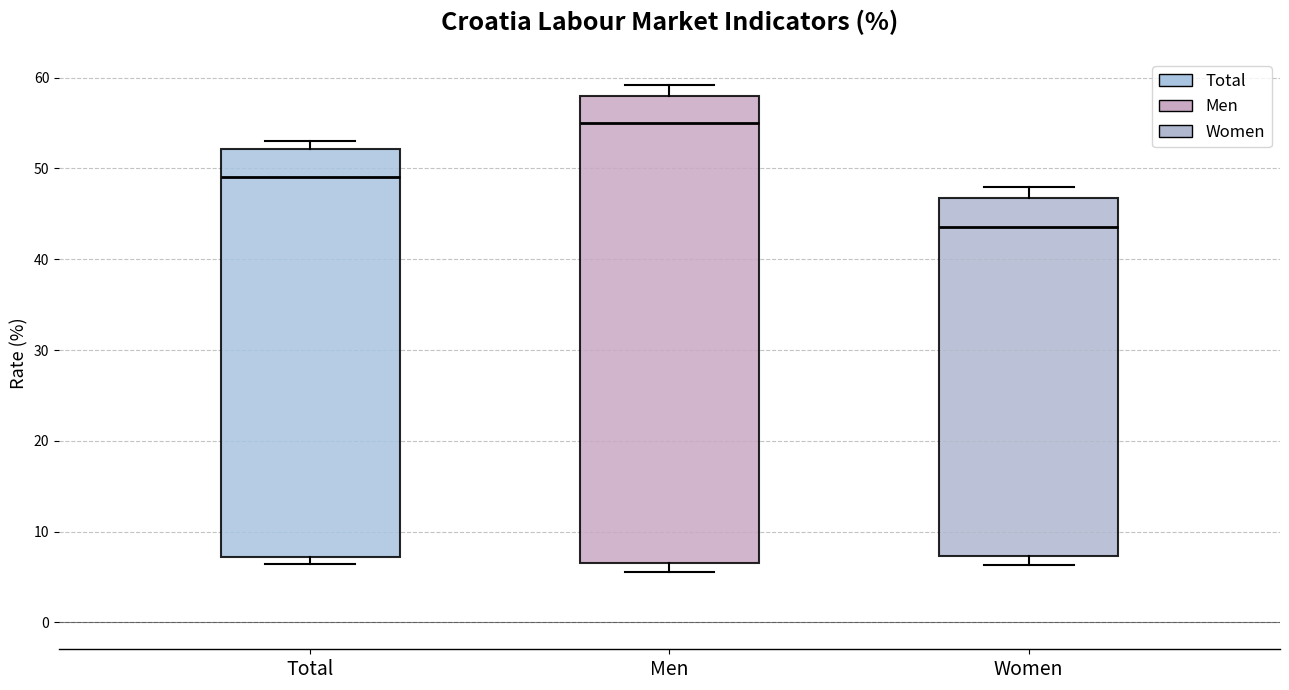

Where is the lower edge of the box for Total on the y-axis? The values are not printed on the chart, so give them approximately, as read against the axis.

7